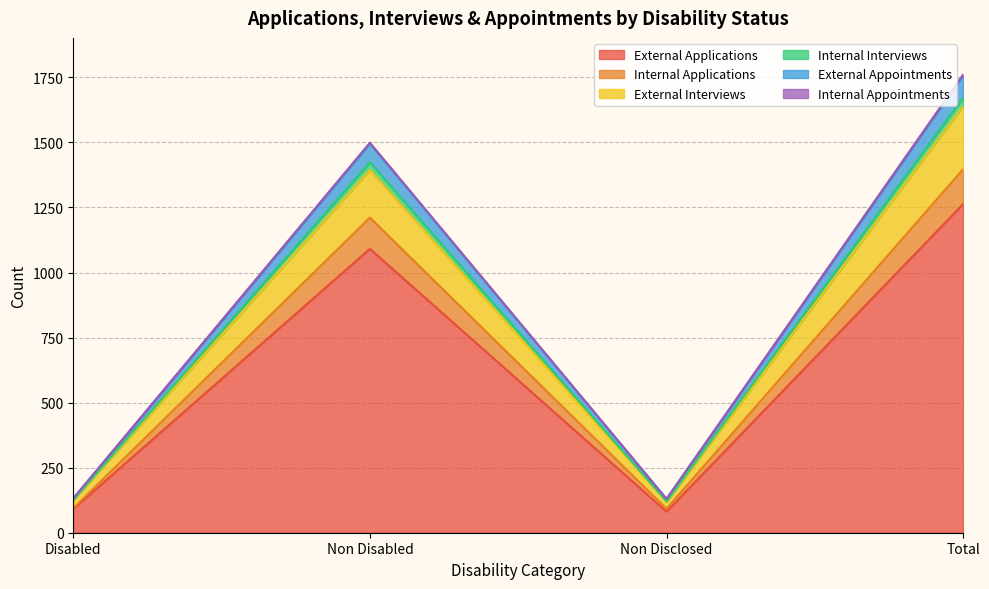

Which category has the lowest value across all series?

Non Disclosed